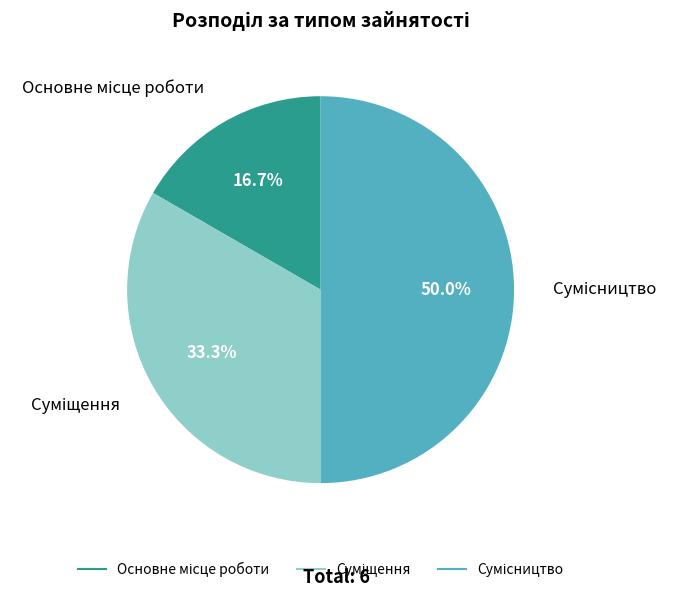

To the nearest percent, what is the difference between the largest and smallest slice percentages?

33%